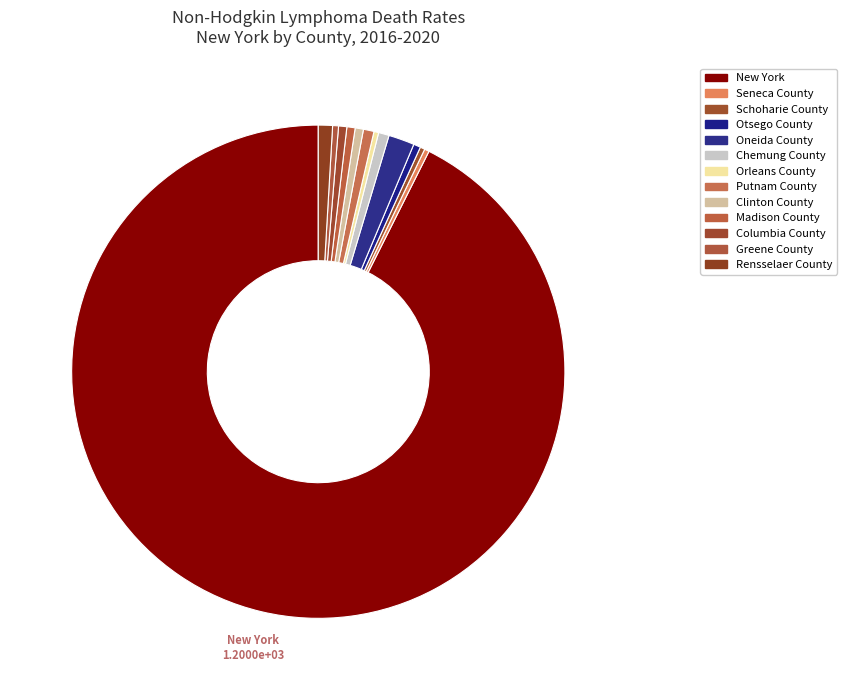

How many slices are in this pie chart?

13